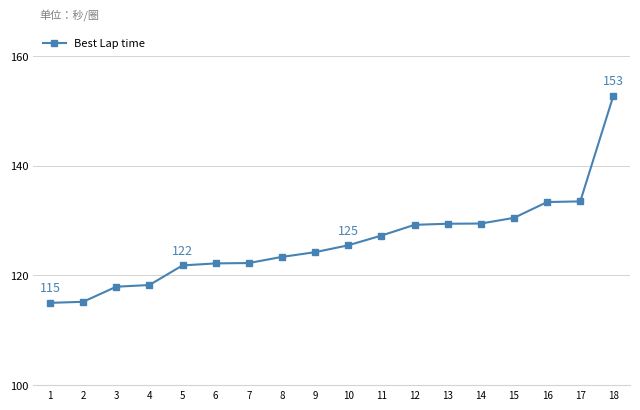

What is the value of the 9th point from the left?

124.2